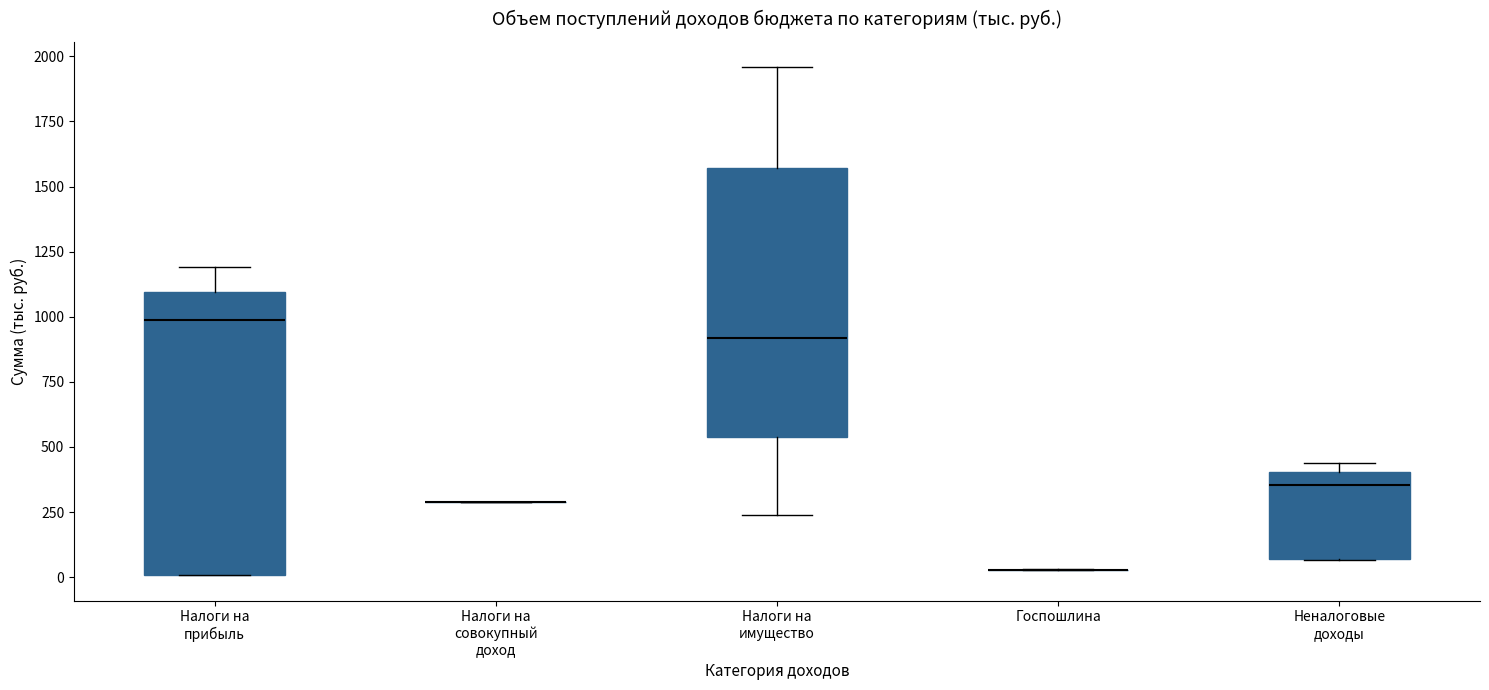

Reading left to right, read every box against the y-axis: the position of its median line, the range the box covers, and the ends of its whiskers. The values are not printed on the chart, so give them approximately, as read against the axis.

Налоги на прибыль: median 1000, box 0 to 1100, whiskers 0 to 1200
Налоги на совокупный доход: box collapsed to a line at 300, whiskers 300 to 300
Налоги на имущество: median 900, box 550 to 1550, whiskers 250 to 1950
Госпошлина: box collapsed to a line at 50, whiskers 50 to 50
Неналоговые доходы: median 350, box 50 to 400, whiskers 50 to 450